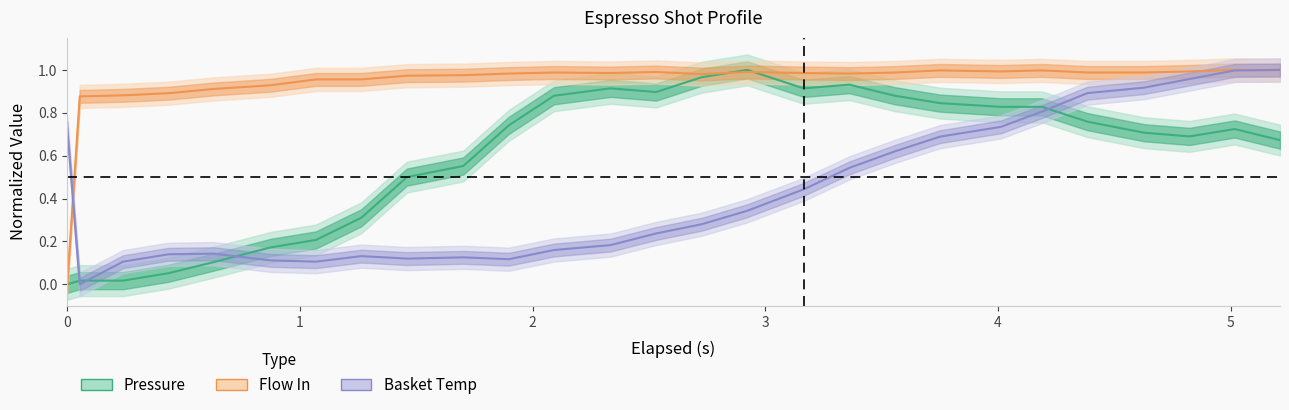

Reading left to right, list all the values displayed in this chart.

pressure: 0.0	0.0	0.0	0.1	0.1	0.2	0.2	0.3	0.5	0.6	0.7	0.9	0.9	0.9	1.0	1.0	0.9	0.9	0.9	0.8	0.8	0.8	0.8	0.7	0.7	0.7	0.7
water_temperature_basket: 0.7	0.0	0.1	0.1	0.1	0.1	0.1	0.1	0.1	0.1	0.1	0.2	0.2	0.2	0.3	0.3	0.4	0.5	0.6	0.7	0.7	0.8	0.9	0.9	1.0	1.0	1.0
water_temperature_in: 0.0	0.9	0.9	0.9	0.9	0.9	1.0	1.0	1.0	1.0	1.0	1.0	1.0	1.0	1.0	1.0	1.0	1.0	1.0	1.0	1.0	1.0	1.0	1.0	1.0	1.0	1.0